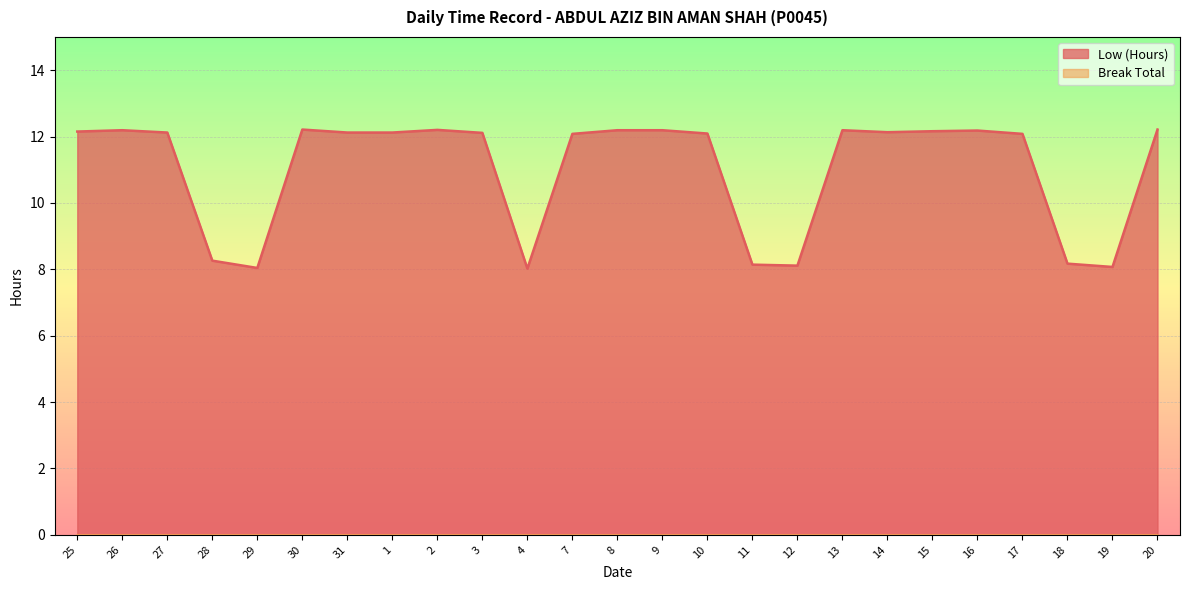

What is the label of the 18th point from the right?

1